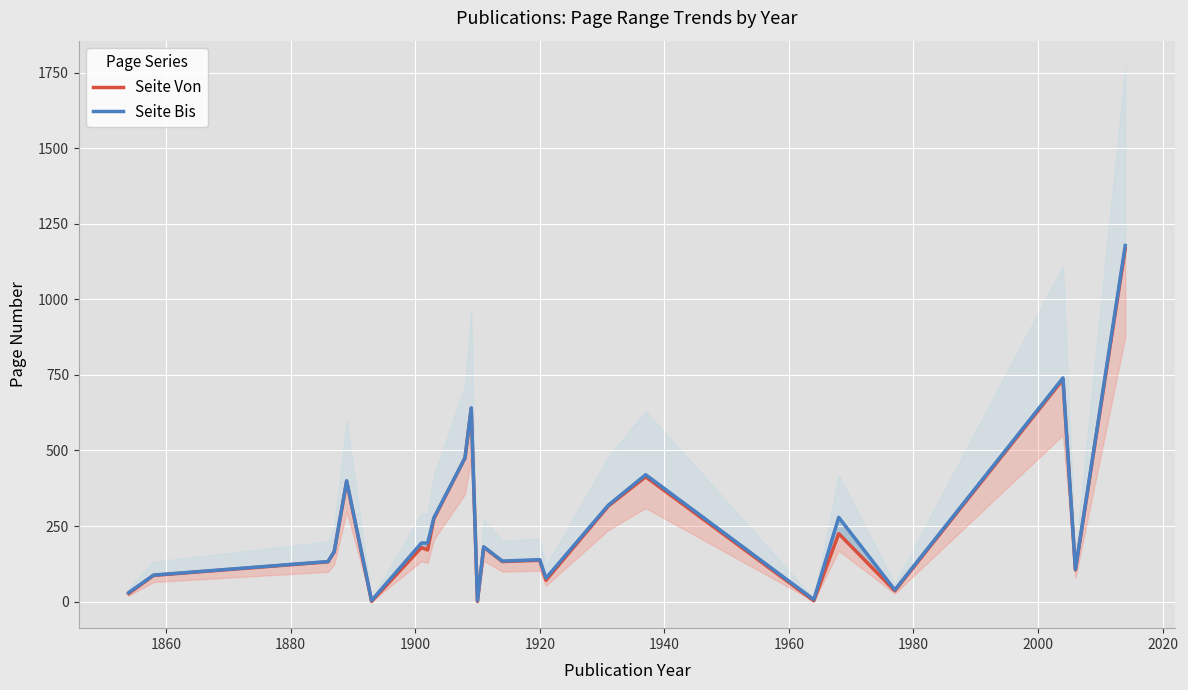

Reading right to left, list all the values displayed in this chart.

Seite Von: 1167.0	105.0	735.0	36.0	225.0	3.0	413.0	316.0	71.0	137.0	132.7	180.5	1.0	639.0	475.0	274.5	171.0	179.0	1.0	397.0	164.8	131.8	87.0	27.0
Seite Bis: 1178.0	107.0	740.0	39.0	279.0	7.0	420.0	319.0	78.0	139.0	134.3	181.5	4.0	641.0	476.0	277.5	194.0	194.0	4.0	400.0	165.8	132.8	88.0	30.0